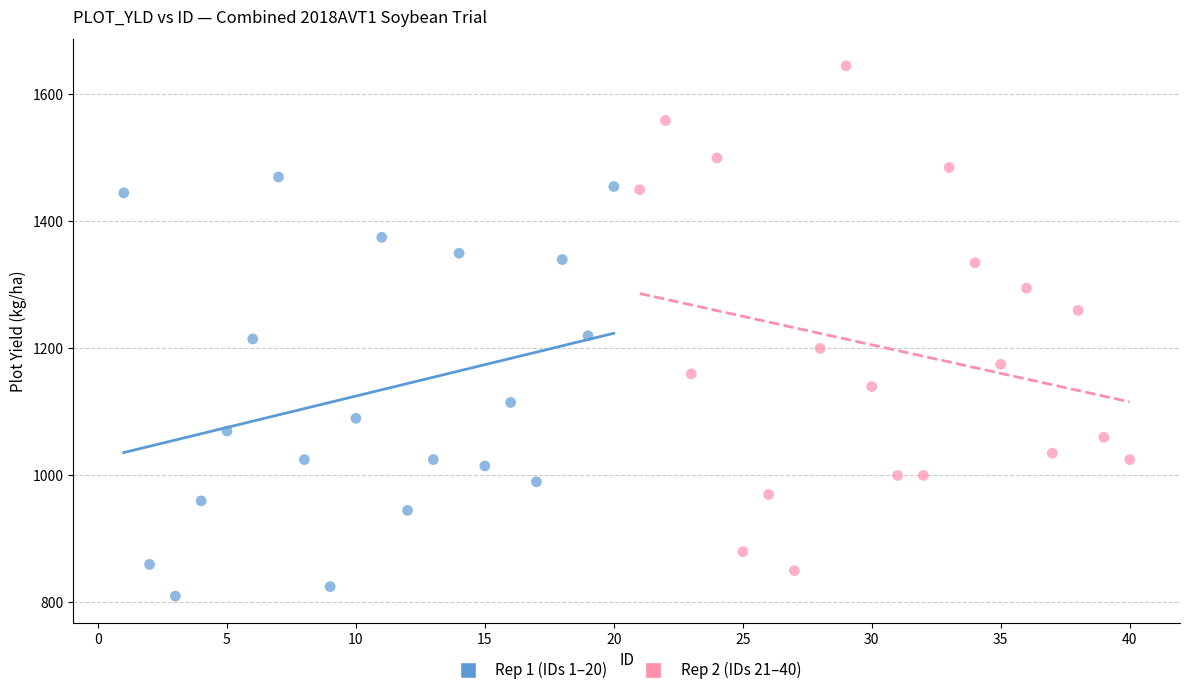

Which series has the widest spread of Y values?

Rep 2 (IDs 21–40)